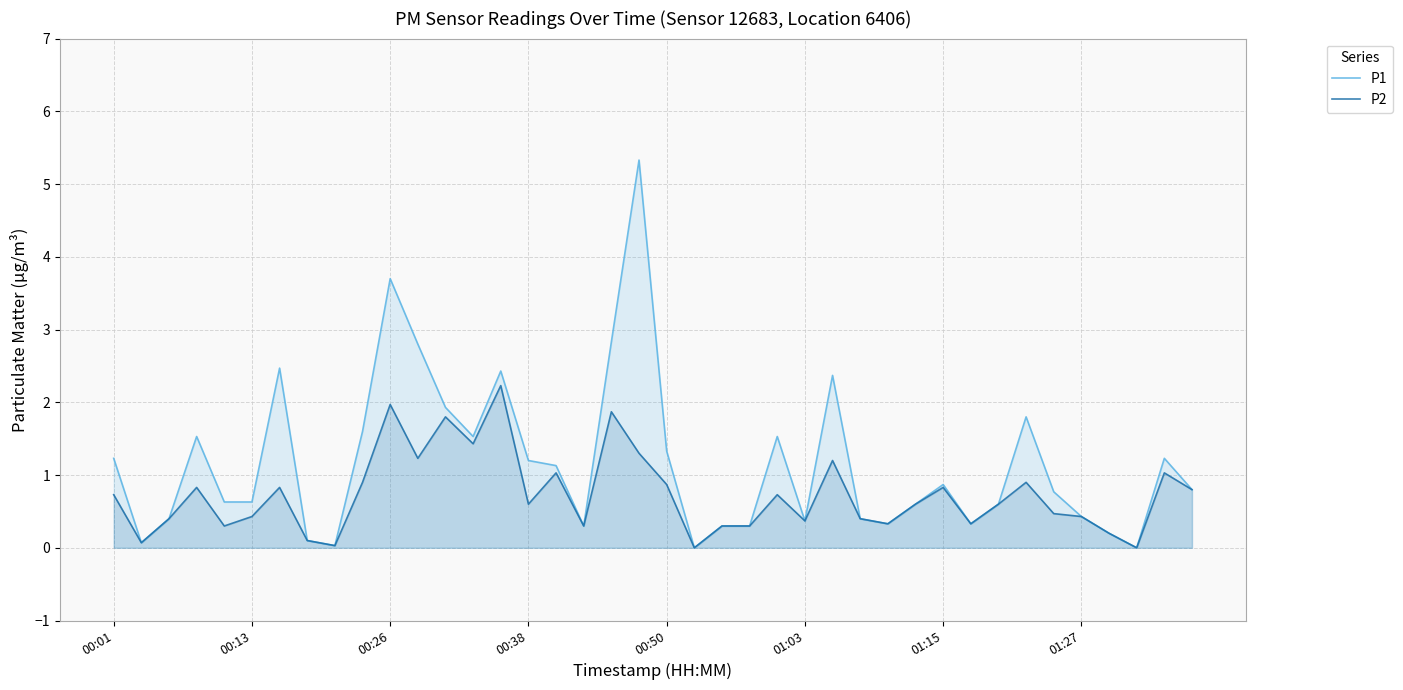

Which series has the largest range (max minus min)?

P1